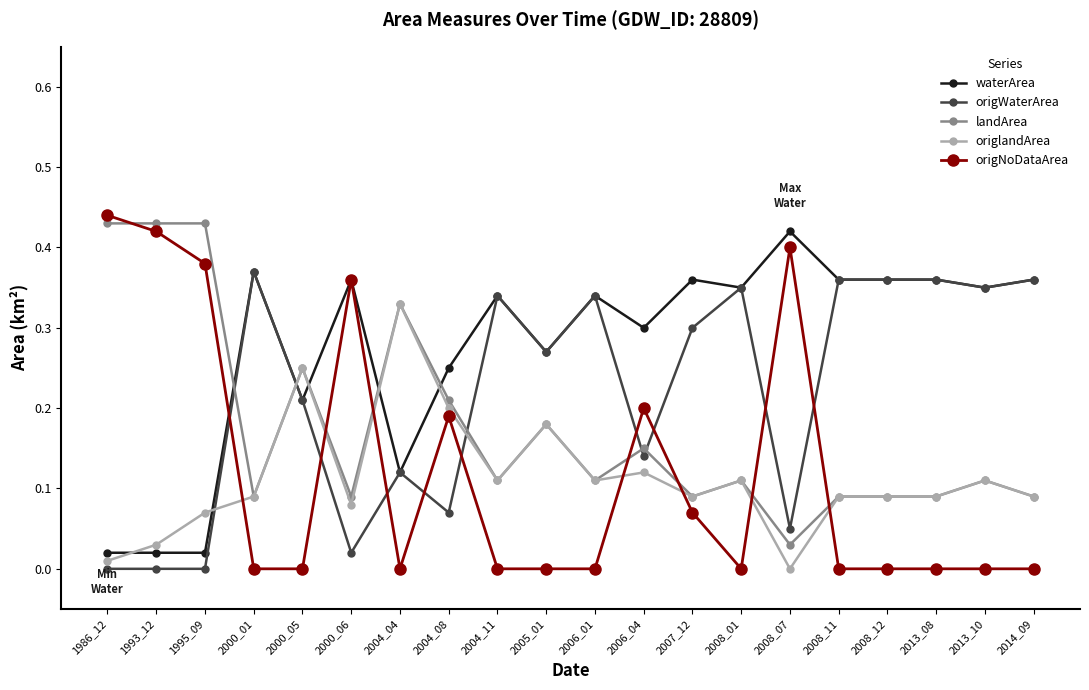

List the series in order of their peak value, lowest first.

origlandArea, origWaterArea, waterArea, landArea, origNoDataArea